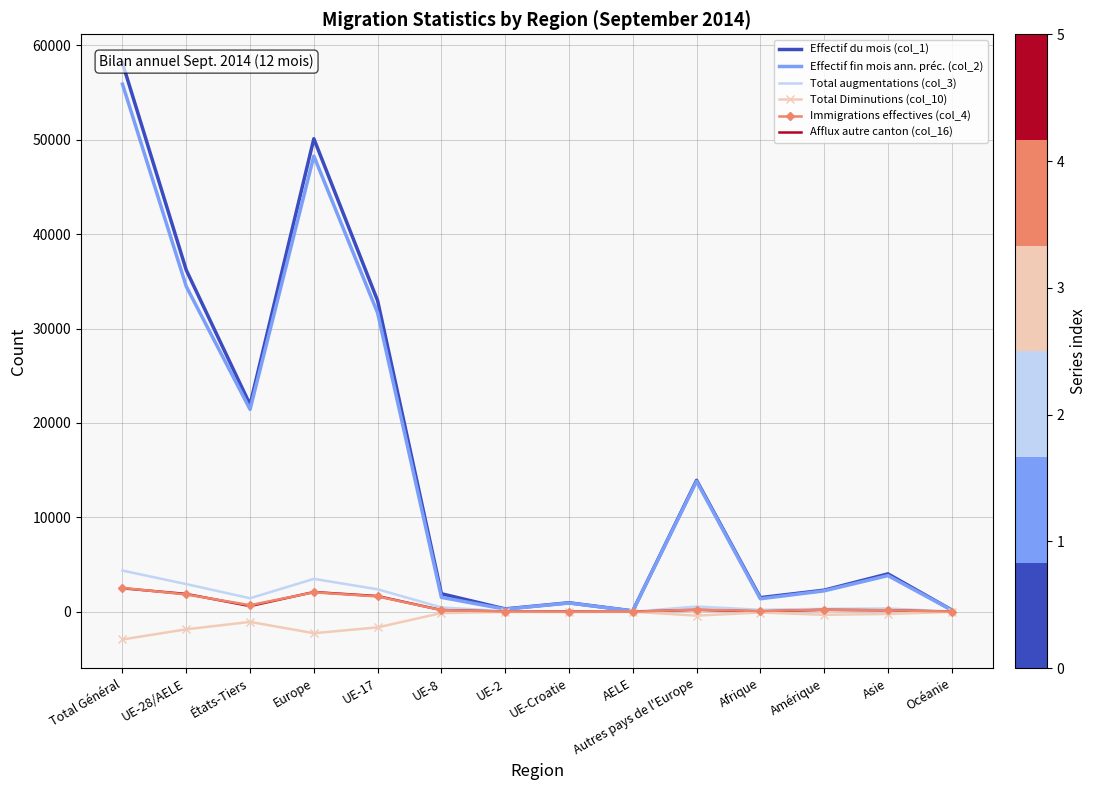

What is the label of the 8th point from the right?

UE-2